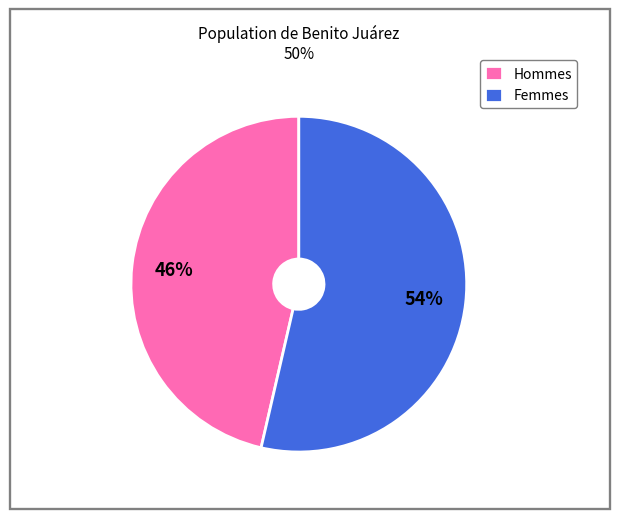

Which slice is the smallest?

Hommes